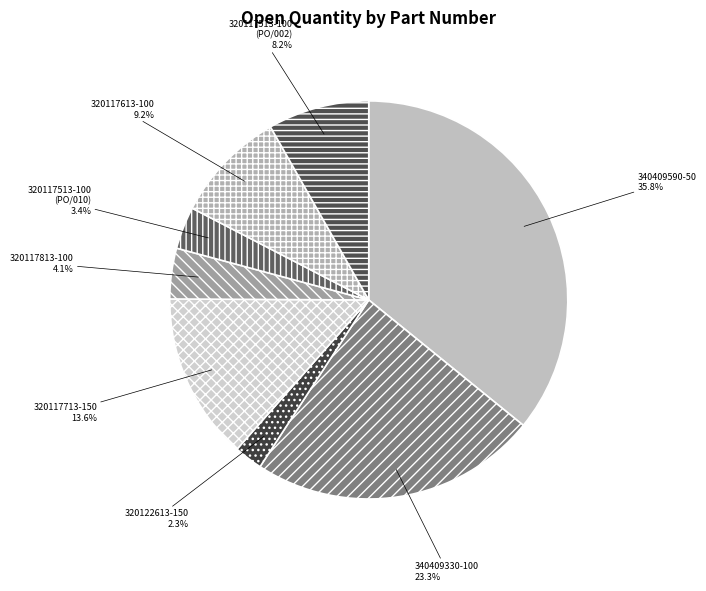

How many slices are in this pie chart?

8